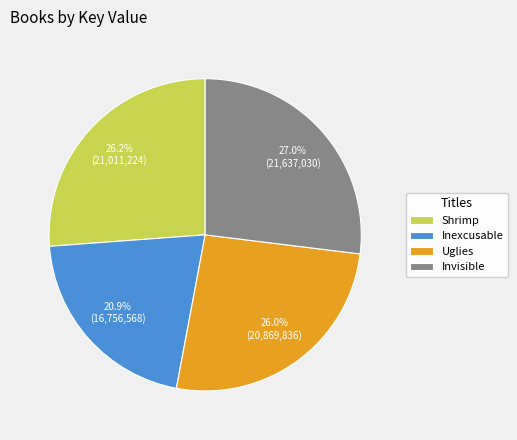

To the nearest percent, what portion does Invisible represent?

27%